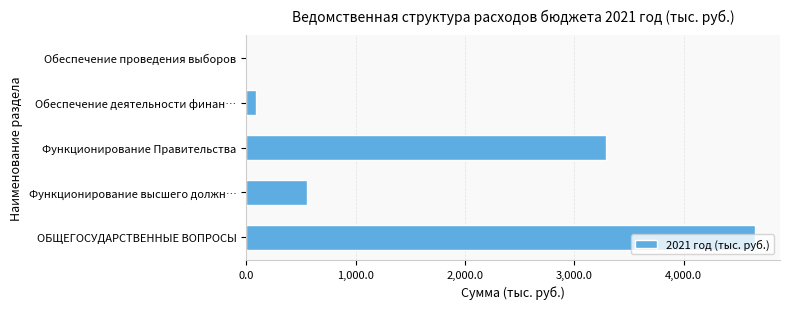

Which has a higher value, Функционирование высшего должн… or Функционирование Правительства?

Функционирование Правительства